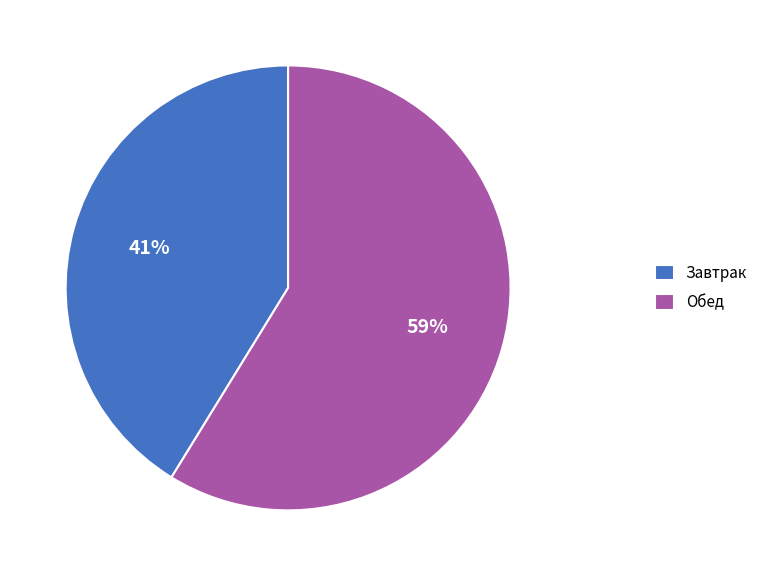

Is the sum of Завтрак and Обед greater than half?

Yes